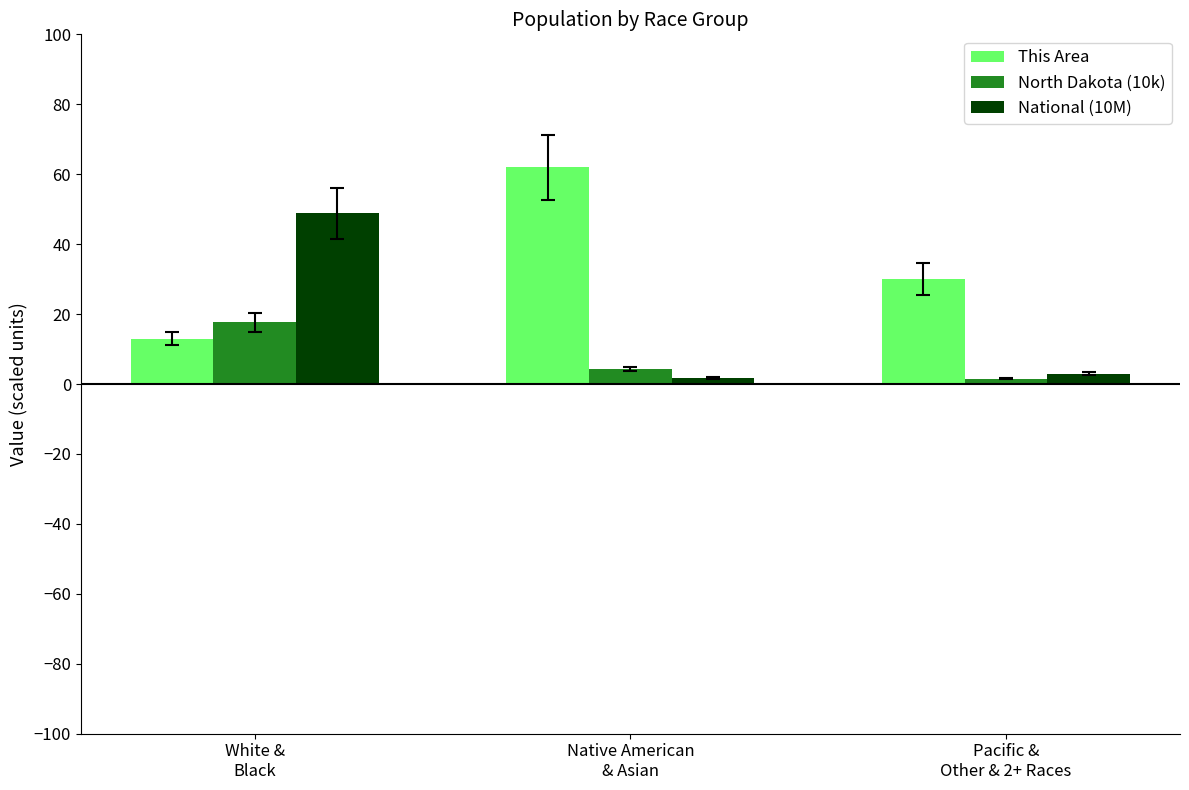

What is the highest value of the National (10M) series?

48.8